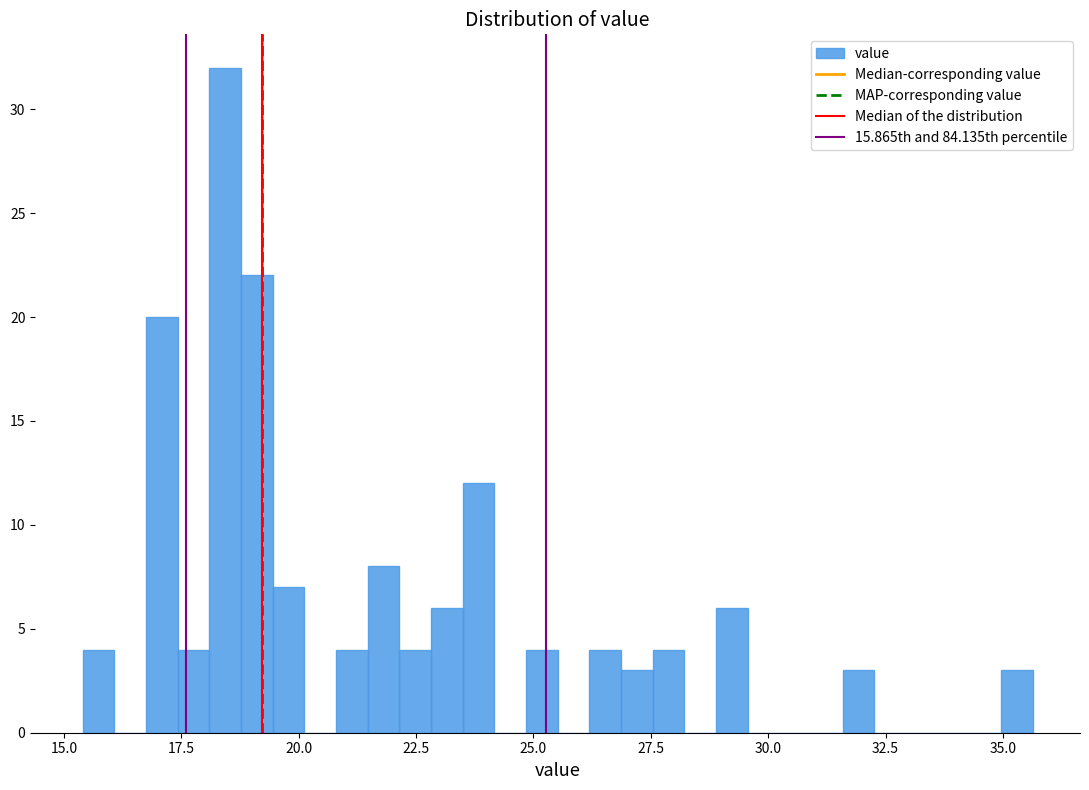

Around what value on the x-axis is the tallest bar? Give the approximate position of its centre, as read against the axis.

18.5